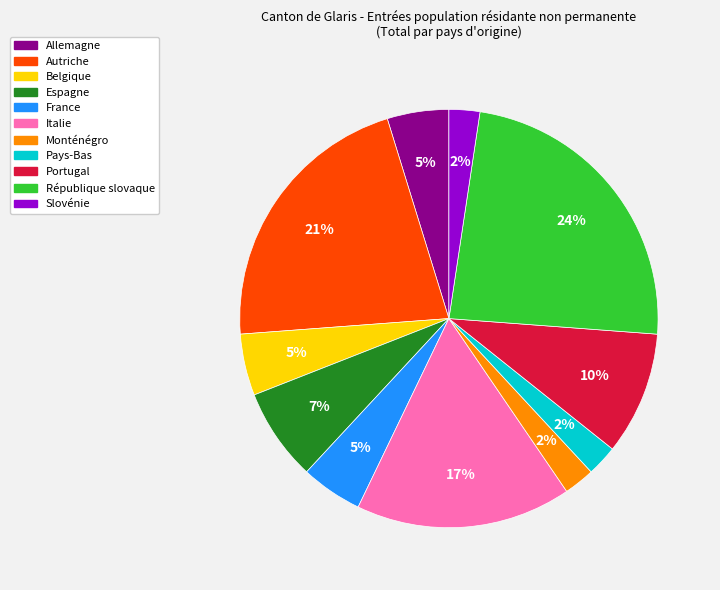

Which category has the biggest portion of the pie?

République slovaque